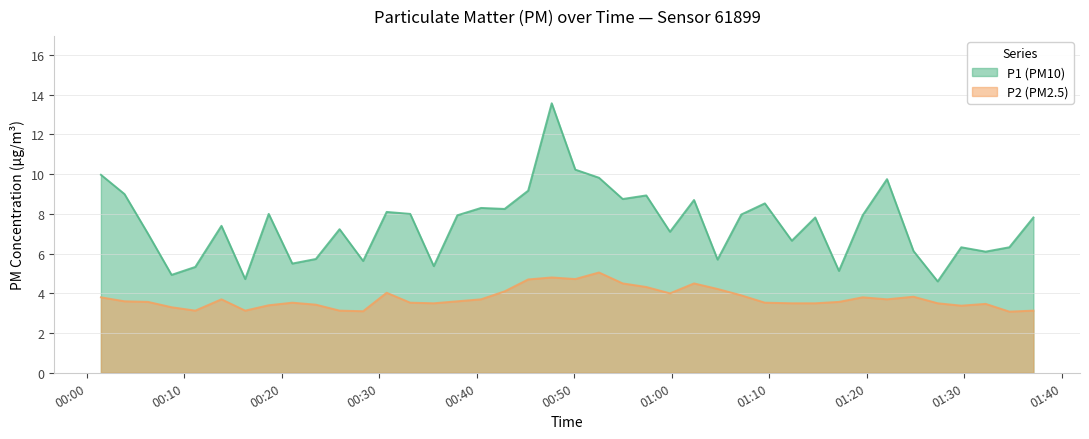

How many data points in P1 are less than 7?

15